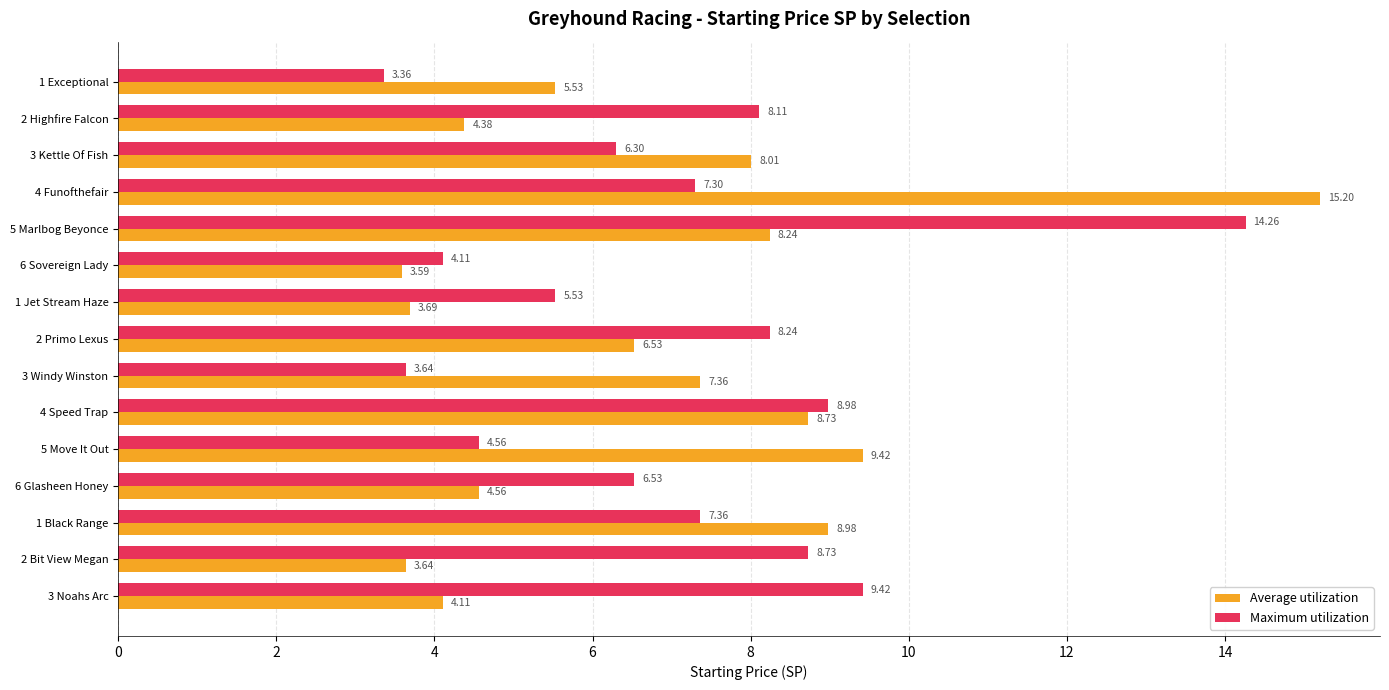

What is the total value across all series at 5 Marlbog Beyonce?

22.5